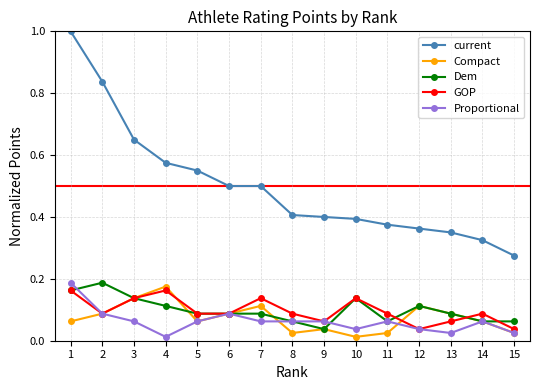

True or false: Compact has more than 0 points higher than both neighbors.

True